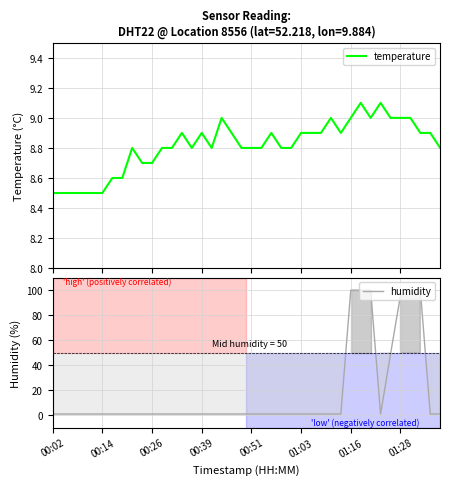

Does the chart display data point markers on the line(s)?

No